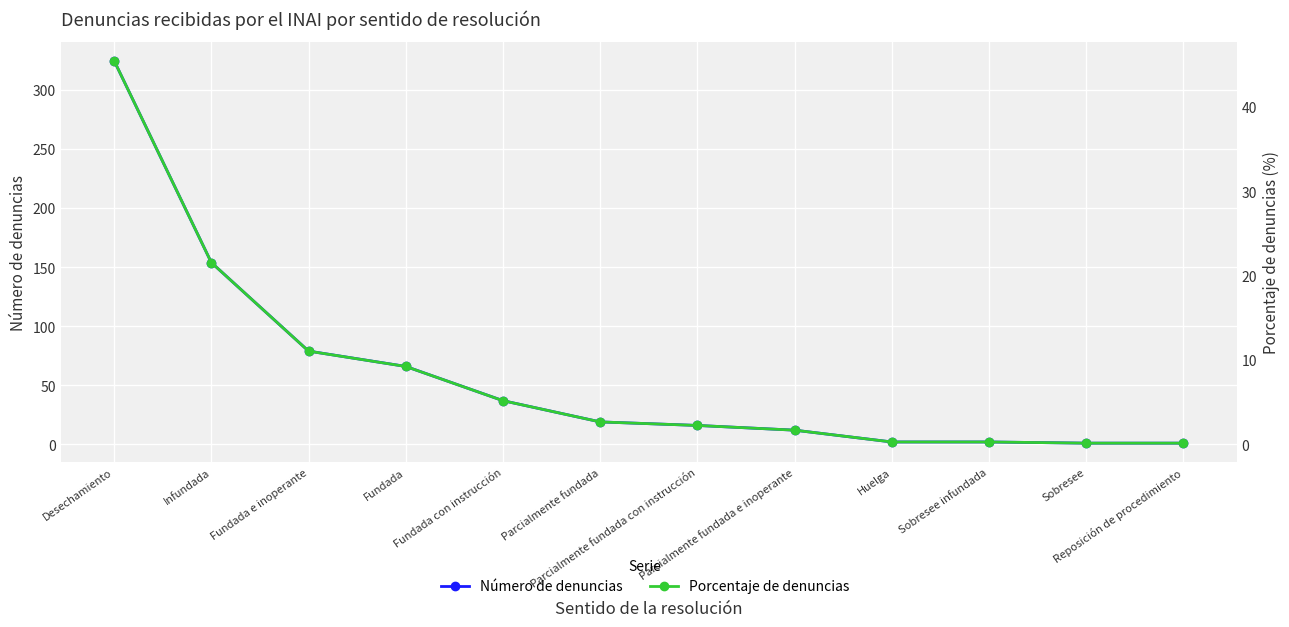

What is the value of the Número de denuncias point at the 8th from the left?

12.0